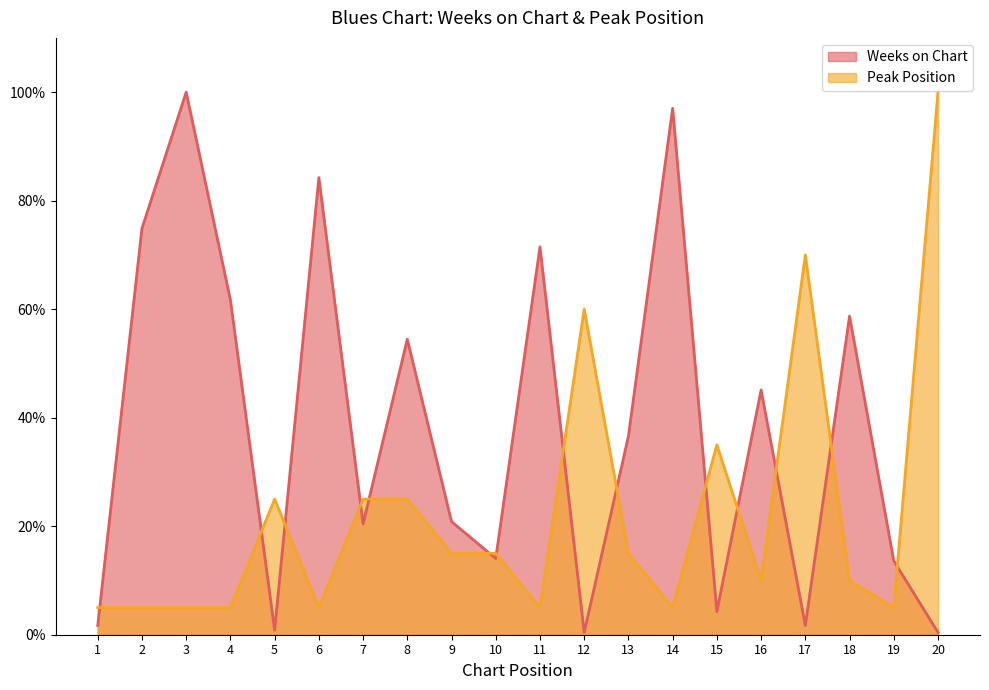

Which series ends up on top after the final intersection of Peak Position and Weeks on Chart?

Peak Position